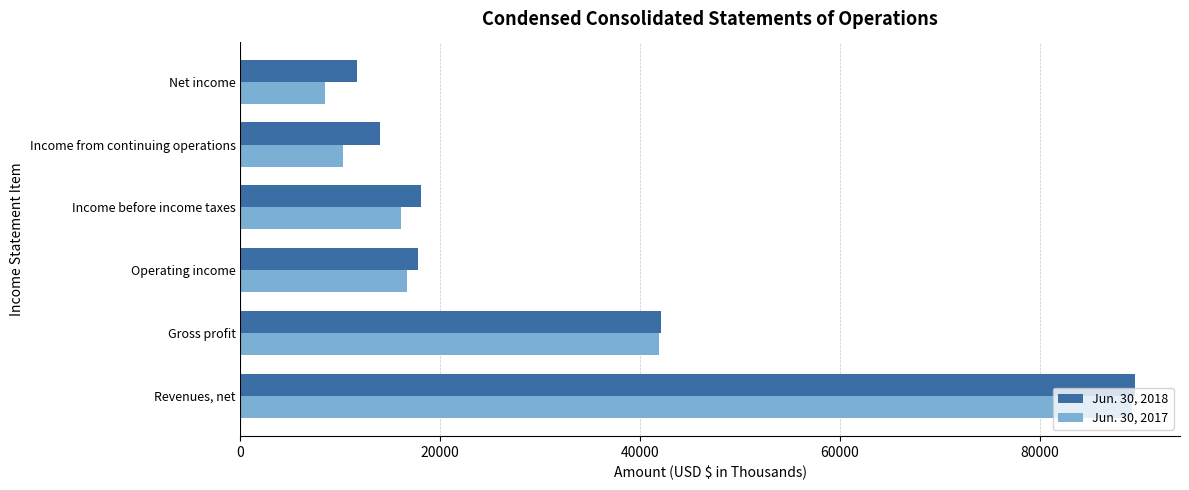

At which category is the sum across all series the highest?

Revenues, net